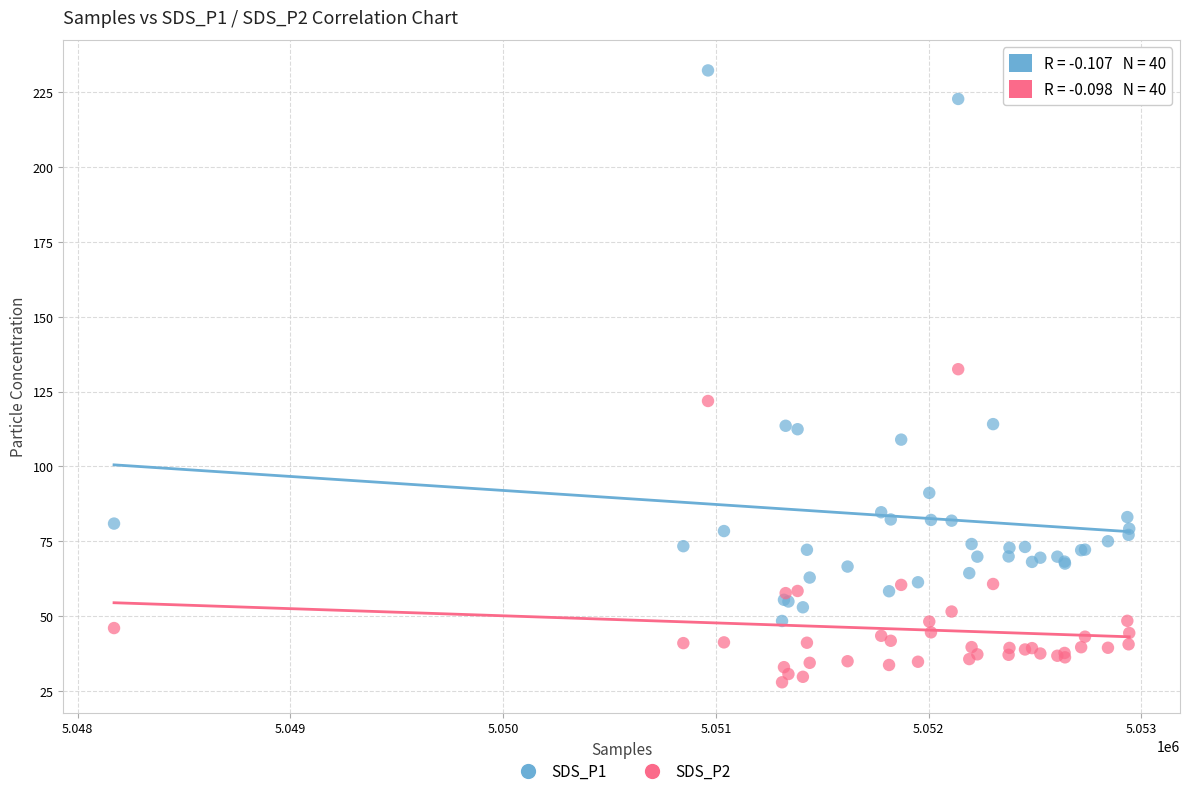

Which series contains the lowest Y value?

SDS_P2